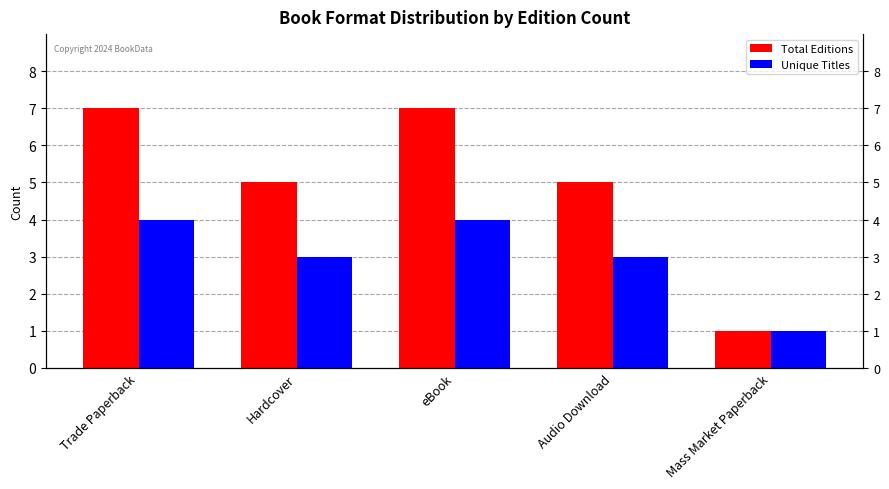

What is the total value across all series at Trade Paperback?

11